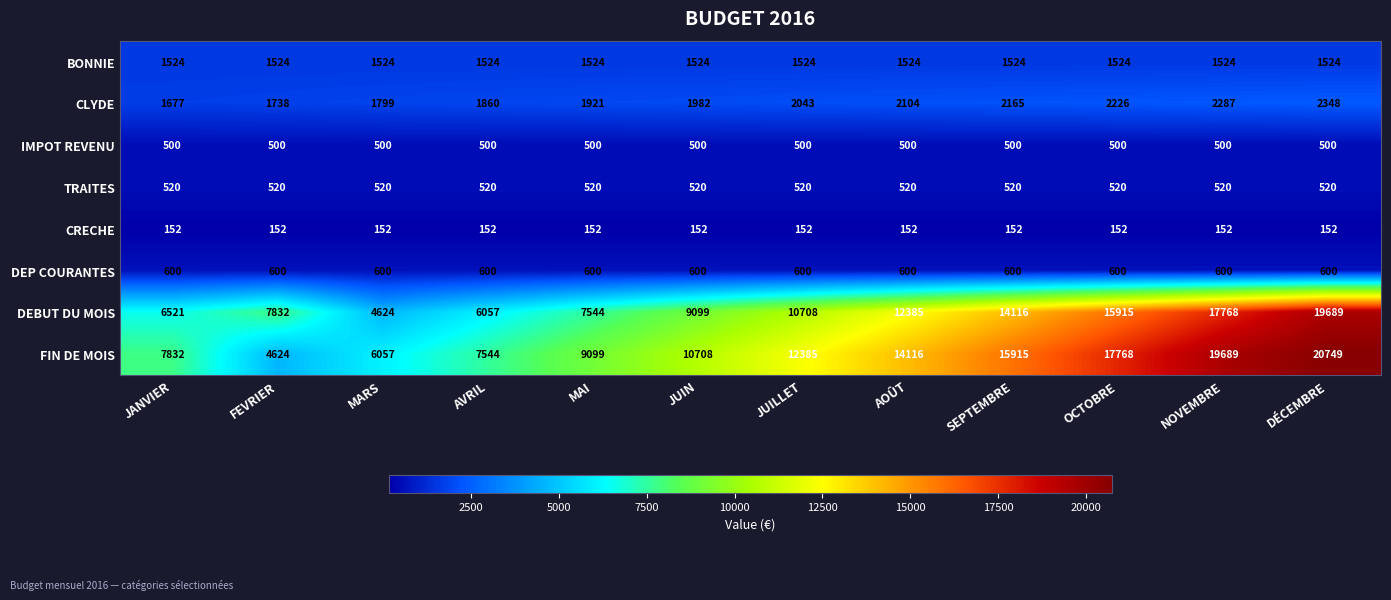

What is the difference between the highest and lowest values at OCTOBRE?

17616